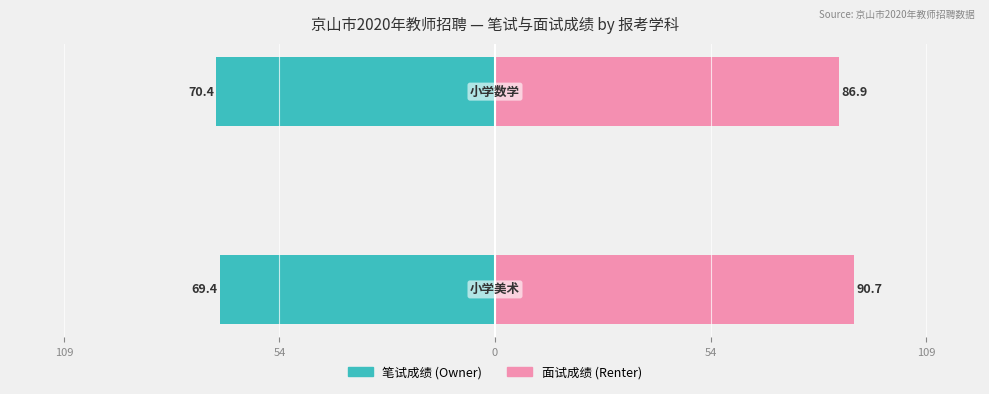

Reading right to left, what are all the values shown in this chart?

笔试成绩: -70.4	-69.4
面试成绩: 86.9	90.7